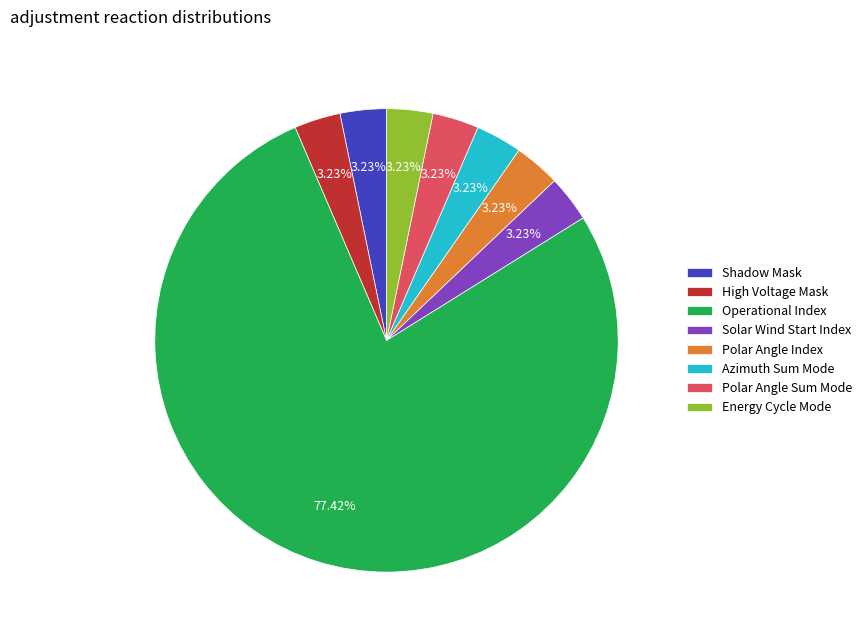

Does High Voltage Mask represent more than half of the total?

No